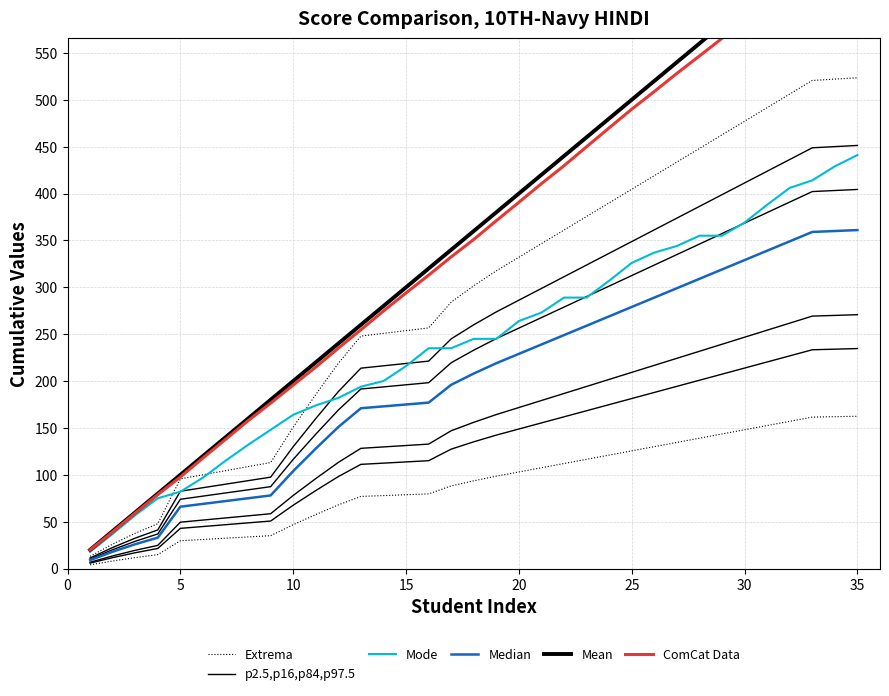

What is the difference between the maximum and second lowest values in the Mode series?

404.0